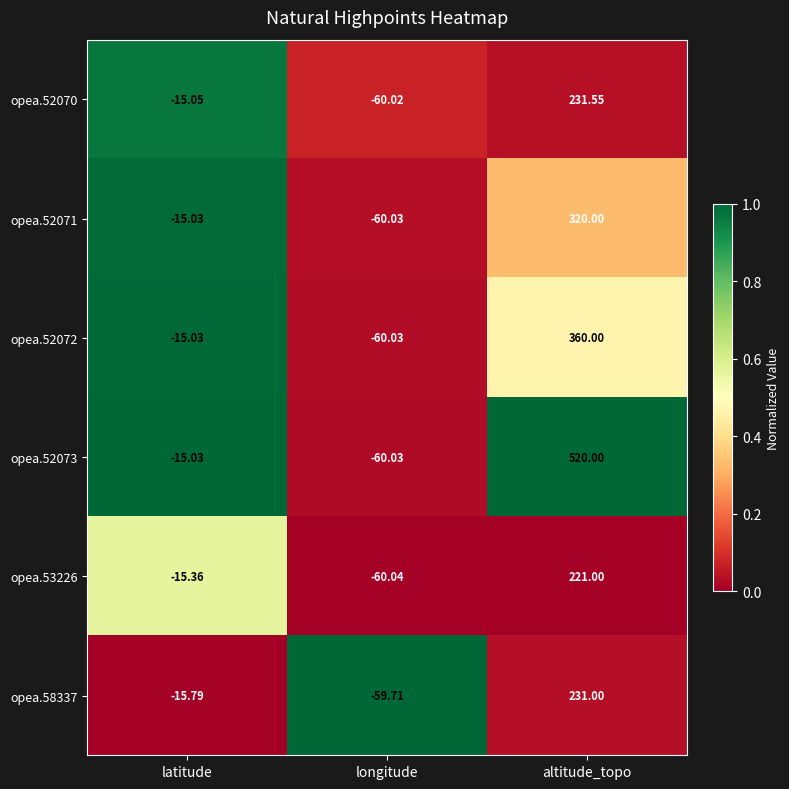

At which label is opea.53226 closest to 80?

latitude